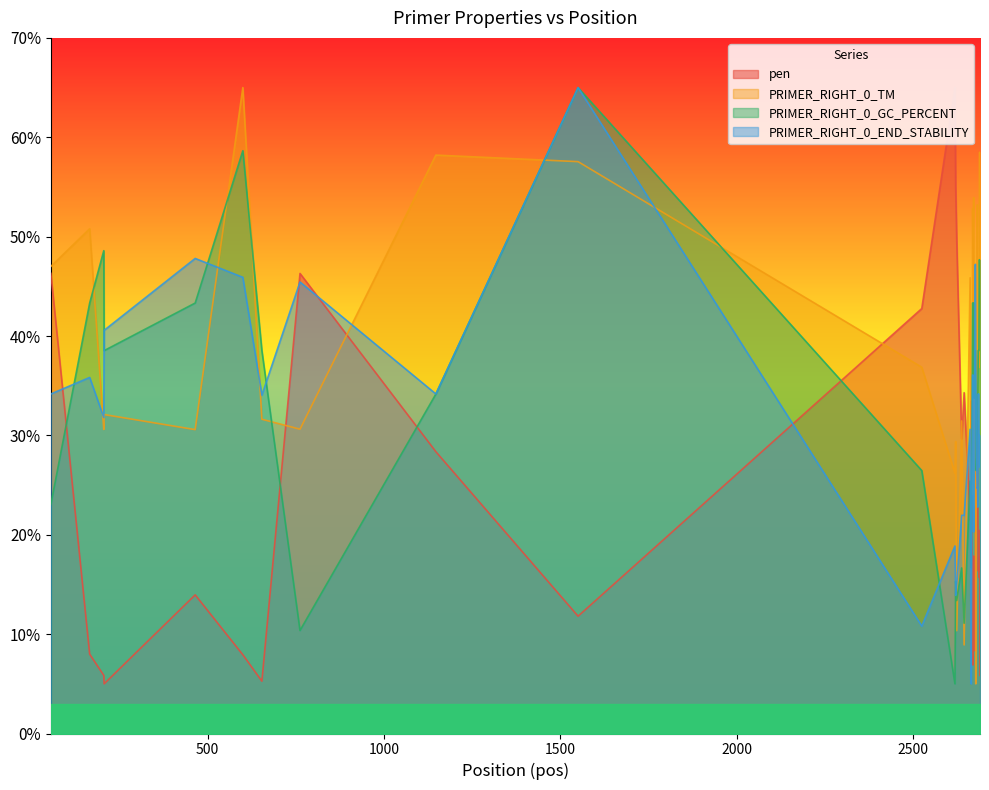

At which category is the sum across all series the highest?

1550